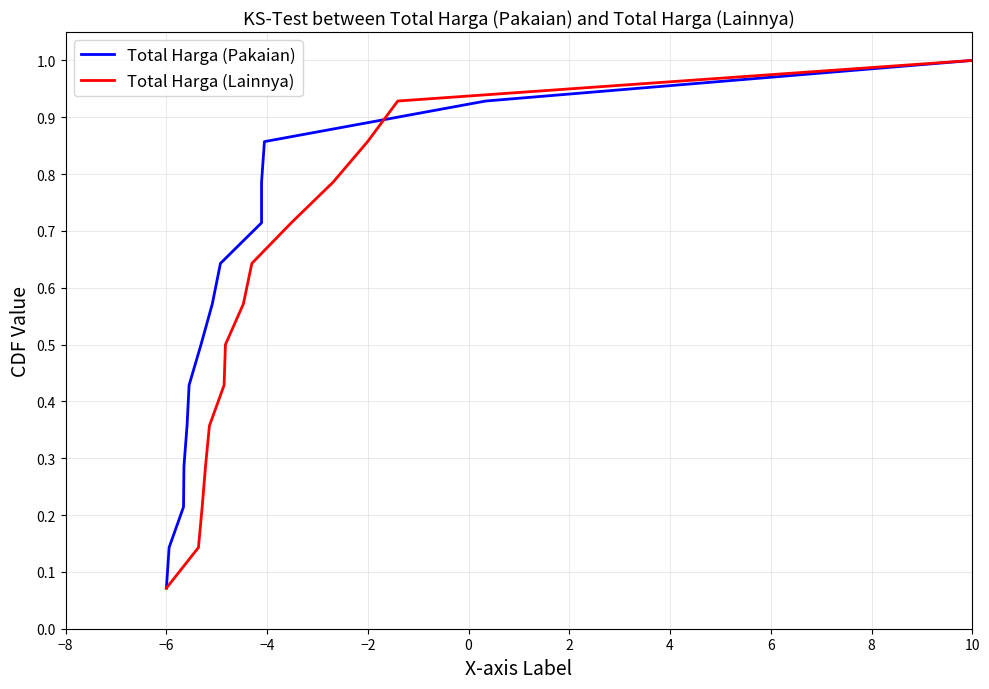

How many series are shown in this chart?

2